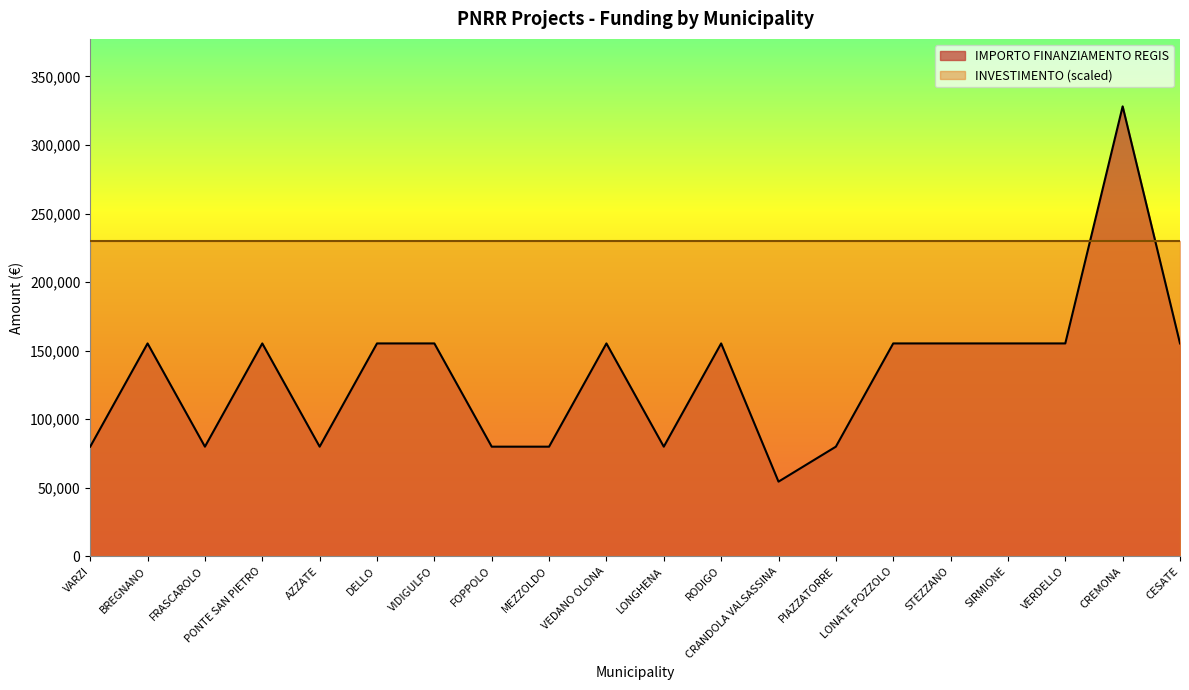

Rank the categories by value from highest to lowest.

CREMONA, BREGNANO, PONTE SAN PIETRO, DELLO, VIDIGULFO, VEDANO OLONA, RODIGO, LONATE POZZOLO, STEZZANO, SIRMIONE, VERDELLO, CESATE, VARZI, FRASCAROLO, AZZATE, FOPPOLO, MEZZOLDO, LONGHENA, PIAZZATORRE, CRANDOLA VALSASSINA